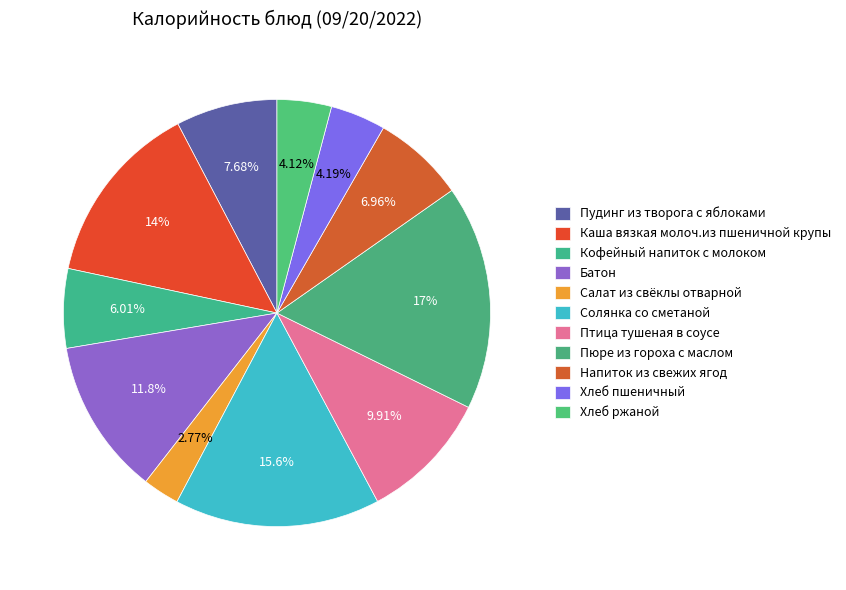

What is the smallest slice in the pie chart?

Салат из свёклы отварной